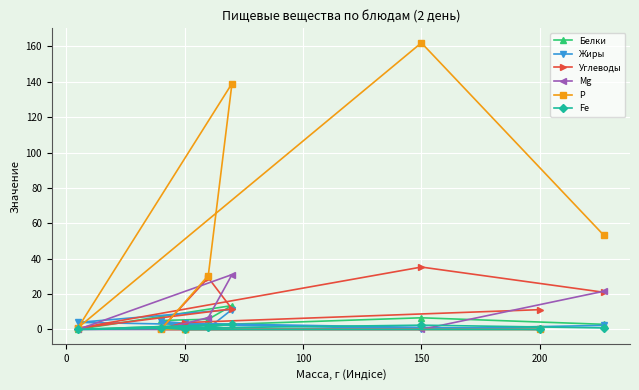

Which series has the largest range (max minus min)?

Р